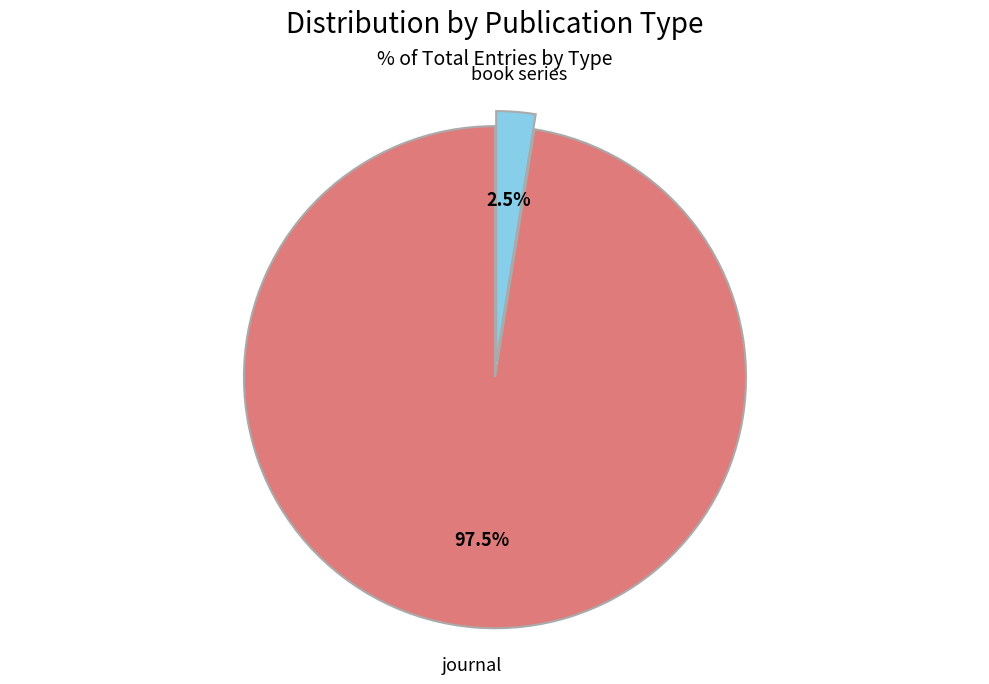

True or false: book series accounts for 13% of the total.

False